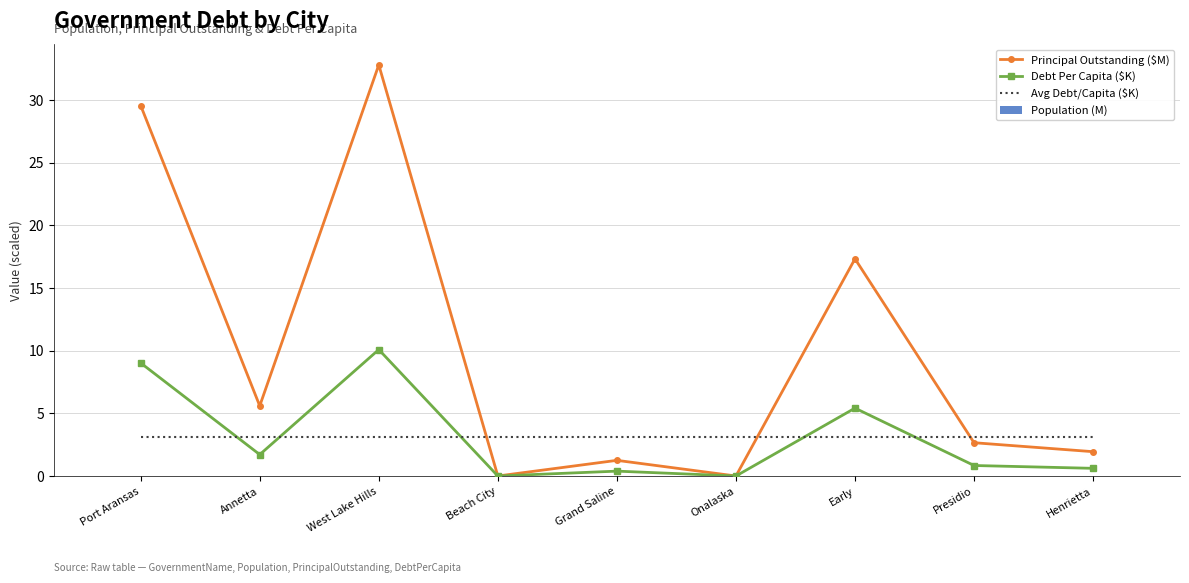

How many series are shown in this chart?

4